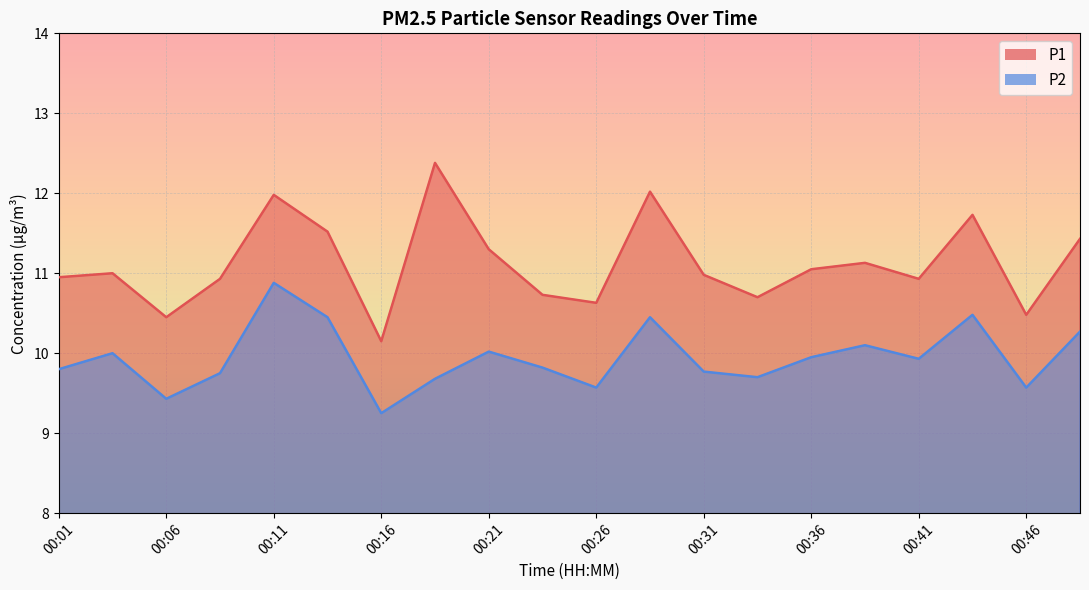

True or false: P1 and P2 intersect in this chart.

False